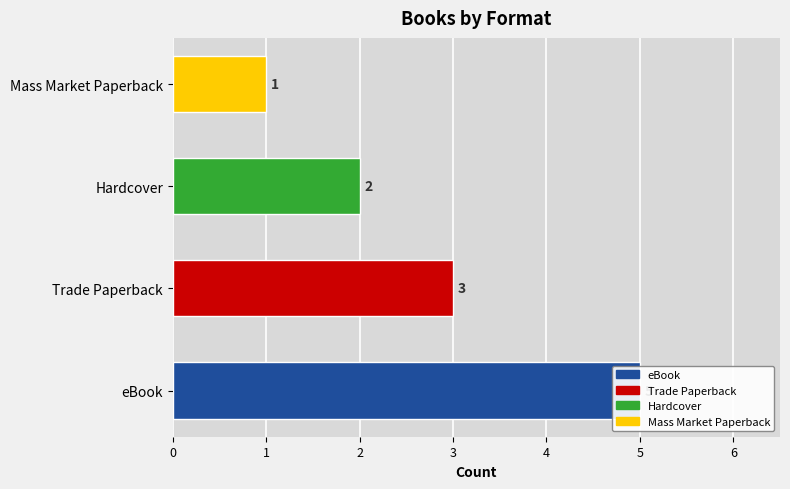

List the labels in order of value, smallest first.

3, 2, 1, 0